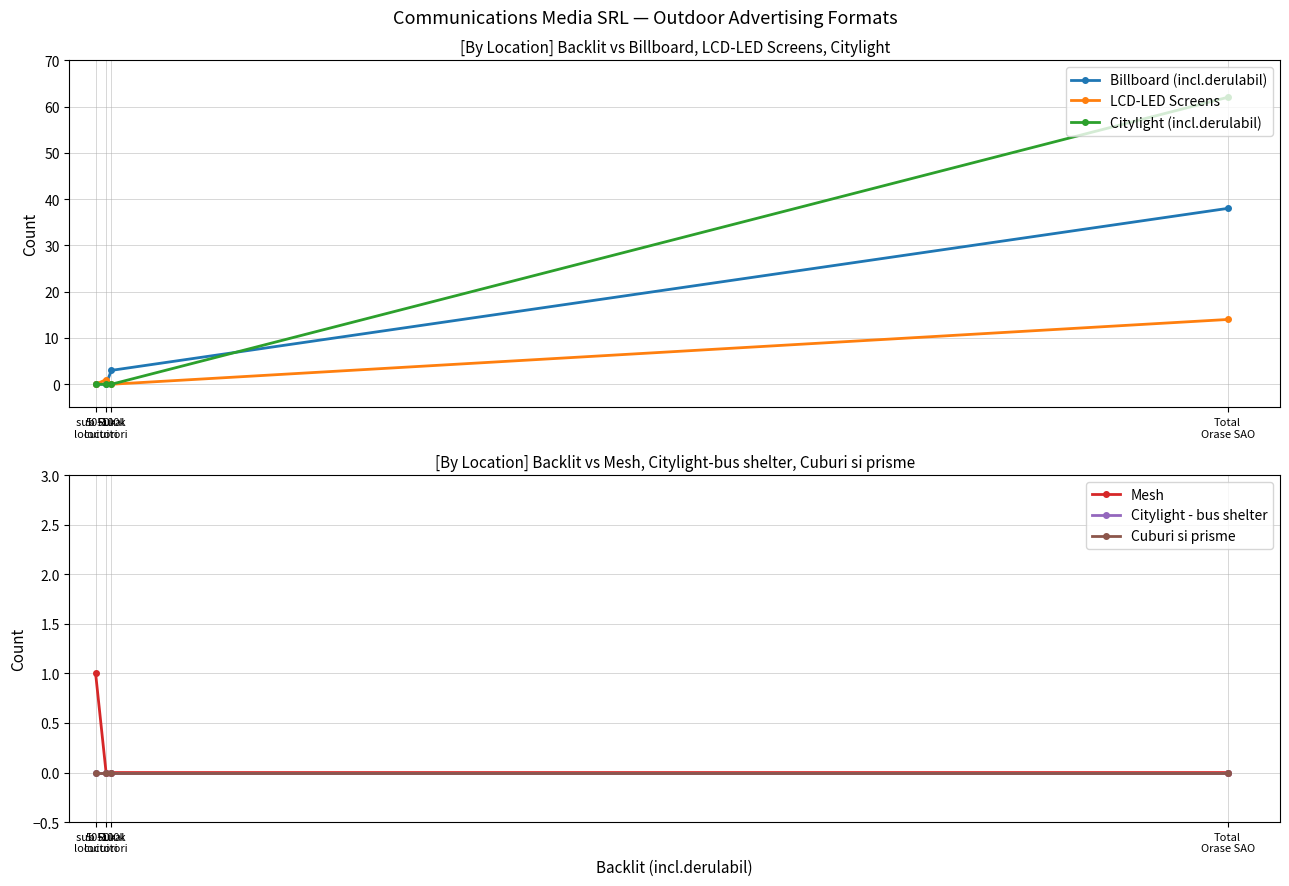

How many lines are shown in the chart?

6